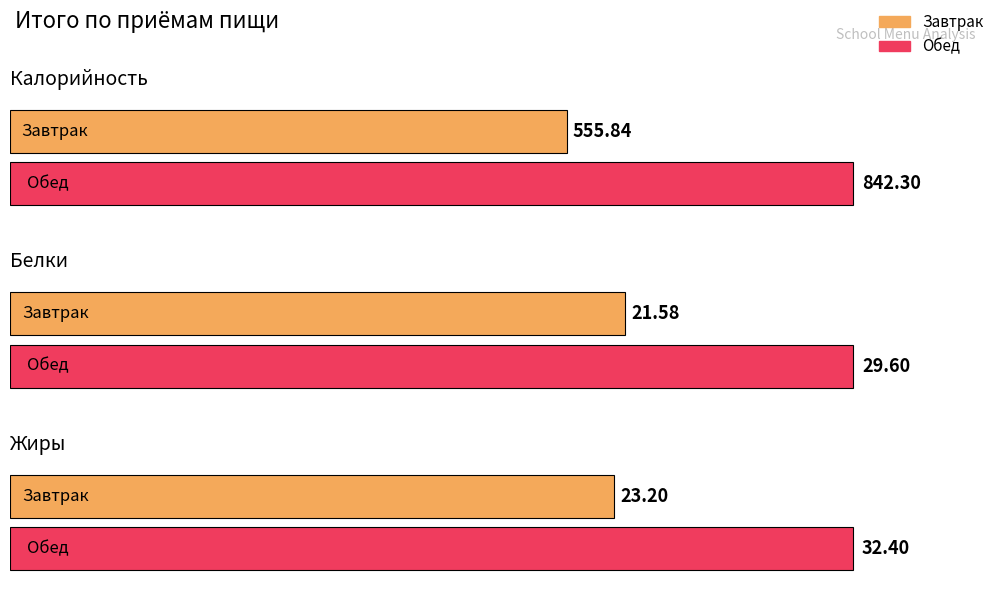

What is the total value across all series at Обед?

904.3